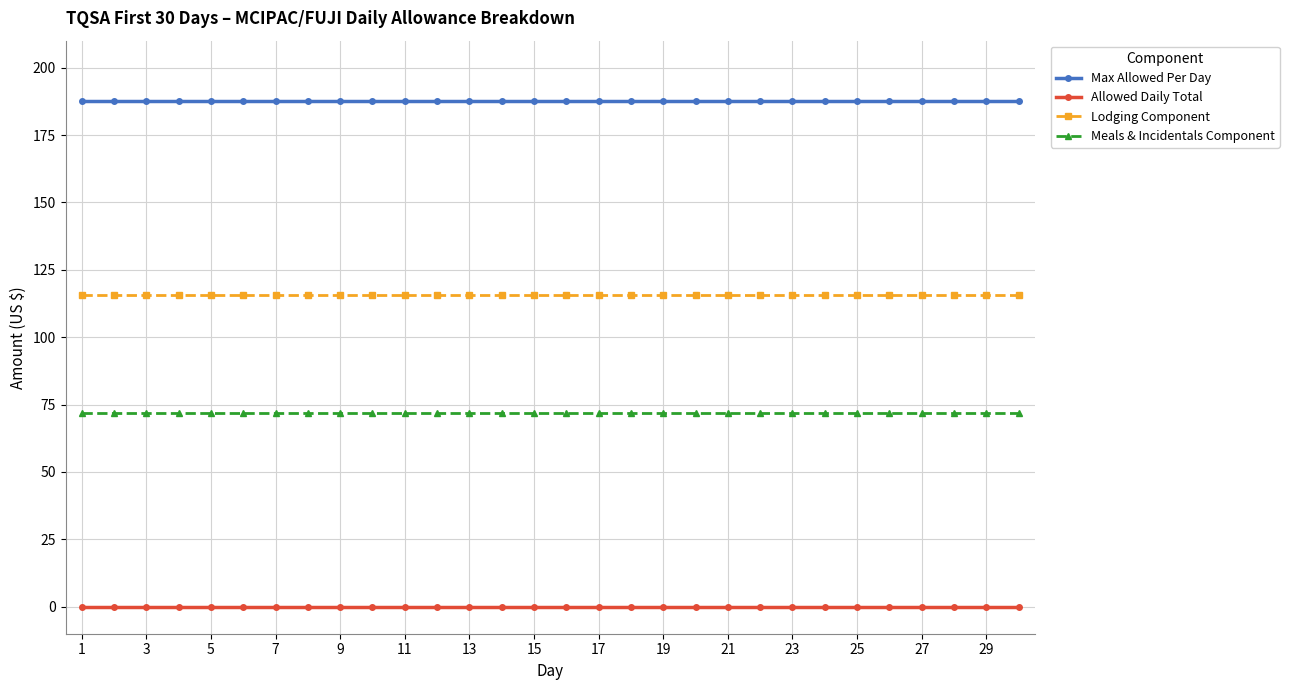

True or false: Meals & Incidentals Component and Lodging Component cross at least once.

False